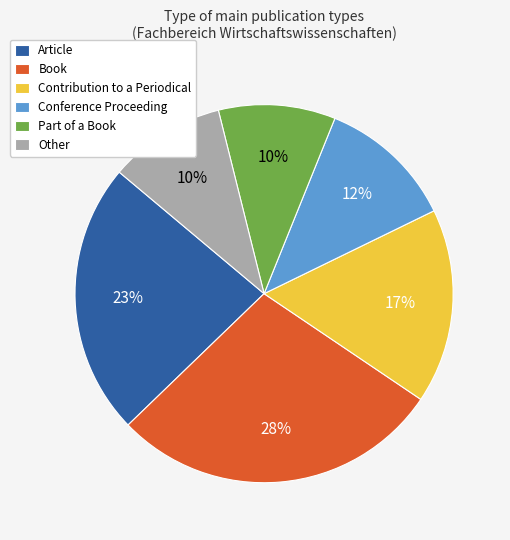

Does Part of a Book account for over 50% of the chart?

No